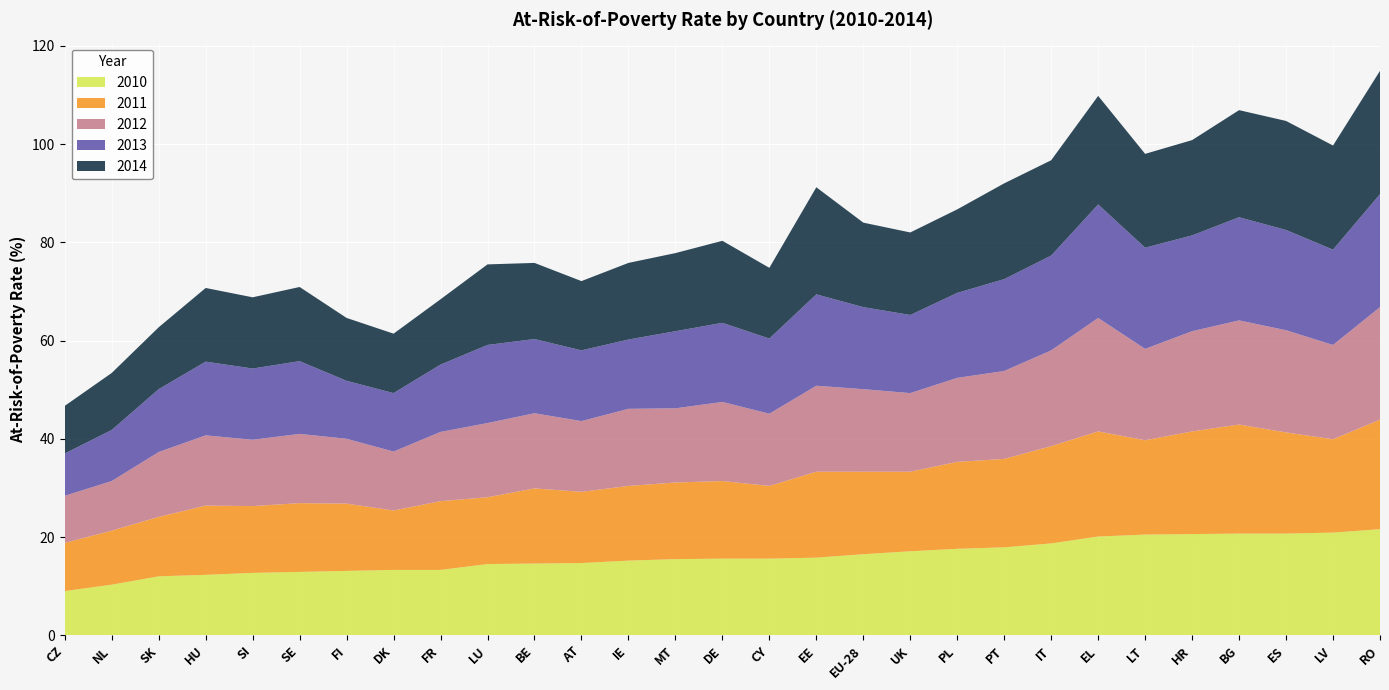

Reading left to right, extract all data points from this chart.

2010: CZ=9.0	NL=10.3	SK=12.0	HU=12.3	SI=12.7	SE=12.9	FI=13.1	DK=13.3	FR=13.3	LU=14.5	BE=14.6	AT=14.7	IE=15.2	MT=15.5	DE=15.6	CY=15.6	EE=15.8	EU-28=16.5	UK=17.1	PL=17.6	PT=17.9	IT=18.7	EL=20.1	LT=20.5	HR=20.6	BG=20.7	ES=20.7	LV=20.9	RO=21.6
2011: CZ=9.8	NL=11.0	SK=12.1	HU=14.1	SI=13.6	SE=14.0	FI=13.7	DK=12.1	FR=14.0	LU=13.6	BE=15.3	AT=14.5	IE=15.2	MT=15.6	DE=15.8	CY=14.8	EE=17.5	EU-28=16.8	UK=16.2	PL=17.7	PT=18.0	IT=19.8	EL=21.4	LT=19.2	HR=20.9	BG=22.2	ES=20.6	LV=19.0	RO=22.3
2012: CZ=9.6	NL=10.1	SK=13.2	HU=14.3	SI=13.5	SE=14.1	FI=13.2	DK=12.0	FR=14.1	LU=15.1	BE=15.3	AT=14.4	IE=15.7	MT=15.1	DE=16.1	CY=14.7	EE=17.5	EU-28=16.8	UK=16.0	PL=17.1	PT=17.9	IT=19.5	EL=23.1	LT=18.6	HR=20.4	BG=21.2	ES=20.8	LV=19.2	RO=22.9
2013: CZ=8.6	NL=10.4	SK=12.8	HU=15.0	SI=14.5	SE=14.8	FI=11.8	DK=11.9	FR=13.7	LU=15.9	BE=15.1	AT=14.4	IE=14.1	MT=15.7	DE=16.1	CY=15.3	EE=18.6	EU-28=16.7	UK=15.9	PL=17.3	PT=18.7	IT=19.3	EL=23.1	LT=20.6	HR=19.5	BG=21.0	ES=20.4	LV=19.4	RO=23.0
2014: CZ=9.7	NL=11.6	SK=12.6	HU=15.0	SI=14.5	SE=15.1	FI=12.8	DK=12.1	FR=13.3	LU=16.4	BE=15.5	AT=14.1	IE=15.6	MT=15.9	DE=16.7	CY=14.4	EE=21.8	EU-28=17.2	UK=16.8	PL=17.0	PT=19.5	IT=19.4	EL=22.1	LT=19.1	HR=19.4	BG=21.8	ES=22.2	LV=21.2	RO=25.1